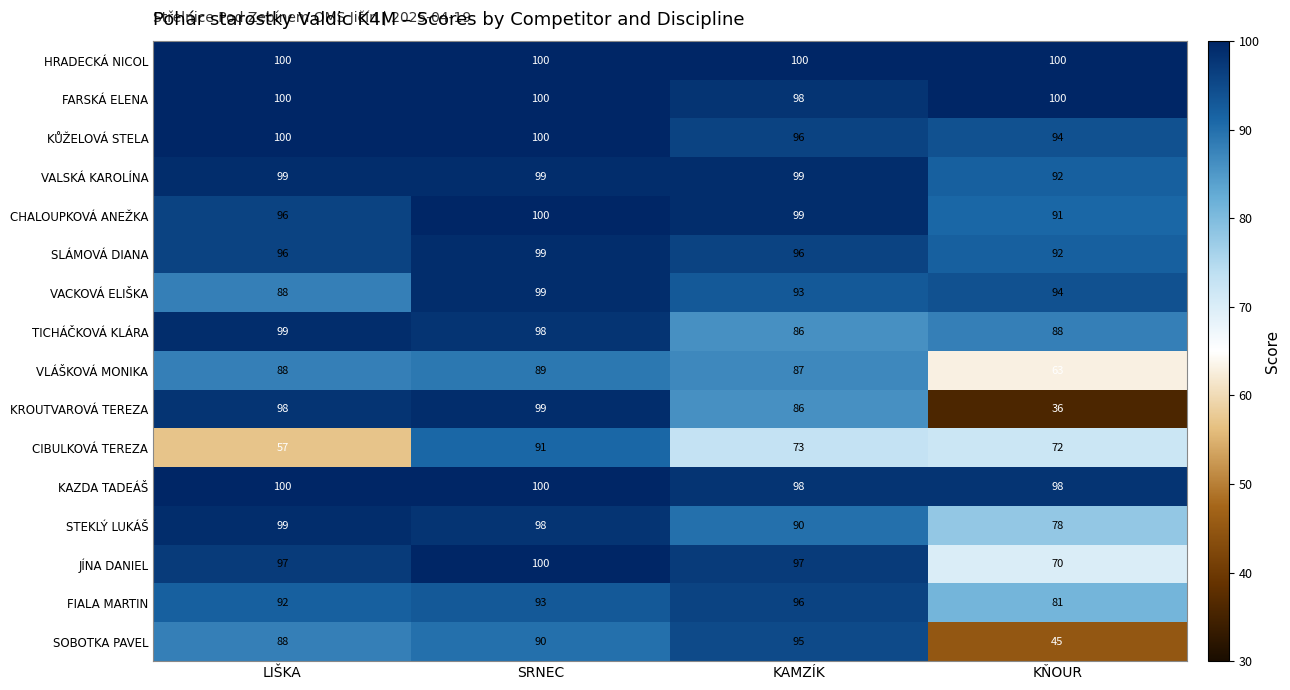

Which series changed the most between LIŠKA and SRNEC?

CIBULKOVÁ TEREZA